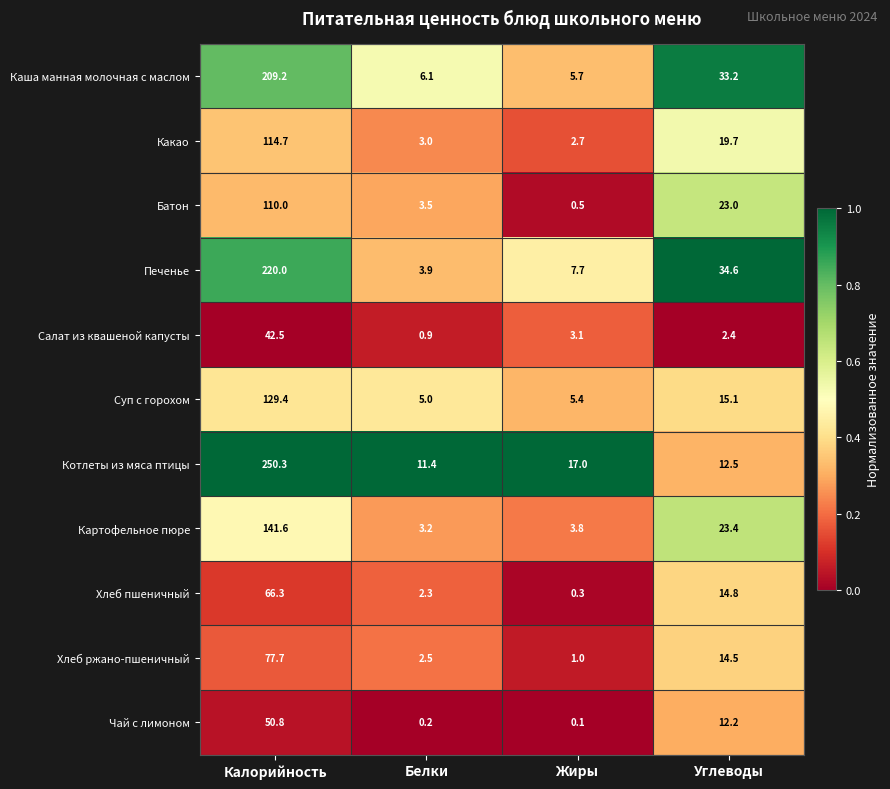

Which series has the largest range (max minus min)?

Котлеты из мяса птицы